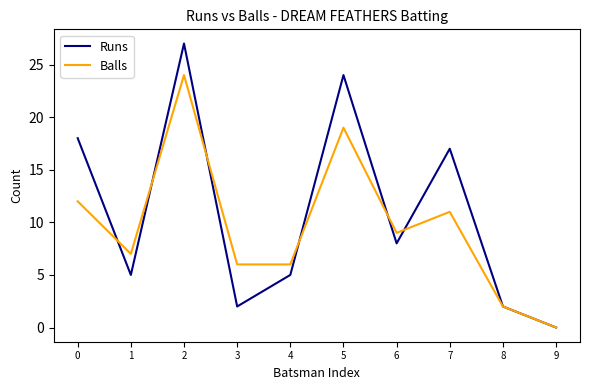

What is the highest value of the Runs series?

27